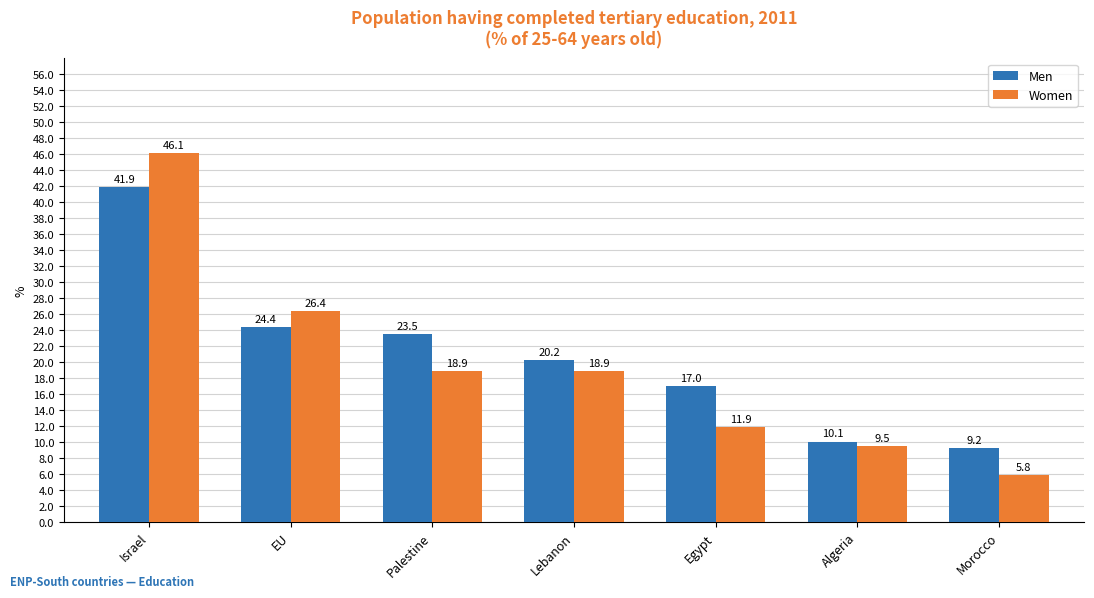

What is the highest value of the Men series?

41.9